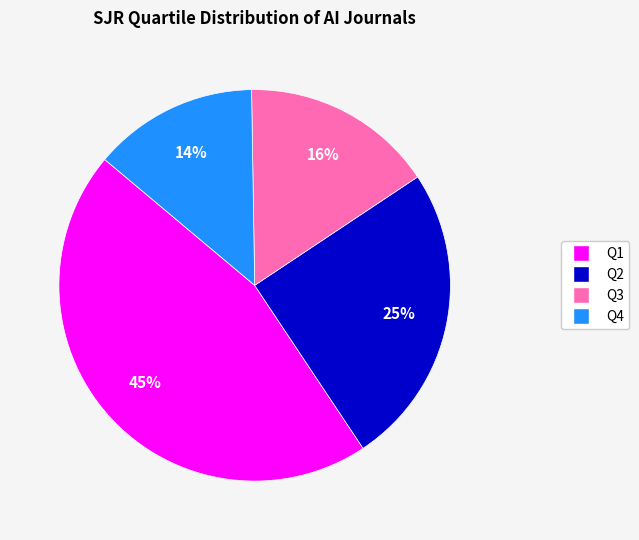

Which slice is the largest?

Q1